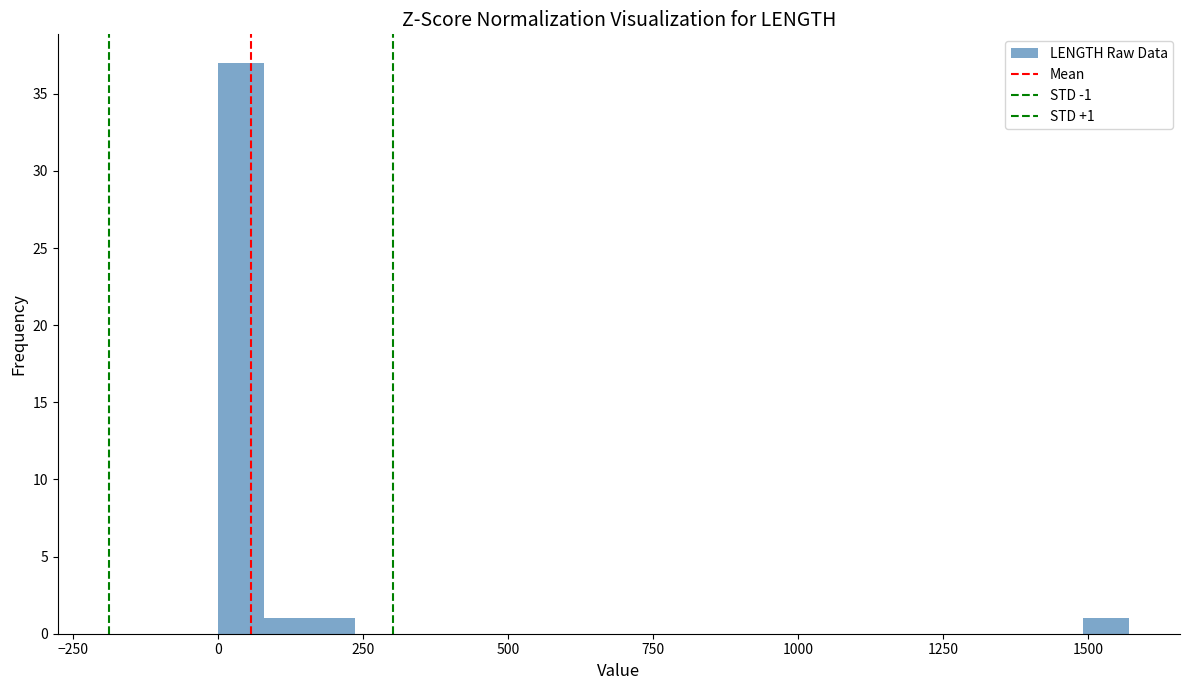

Around what value on the x-axis is the tallest bar? Give the approximate position of its centre, as read against the axis.

50